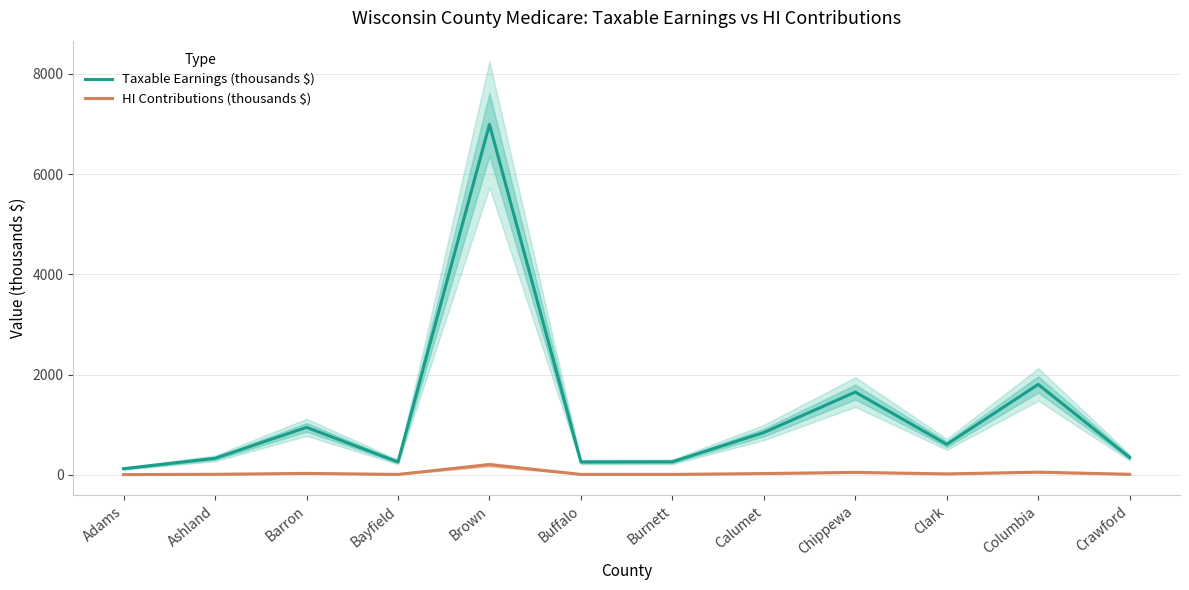

How many lines are shown in the chart?

2